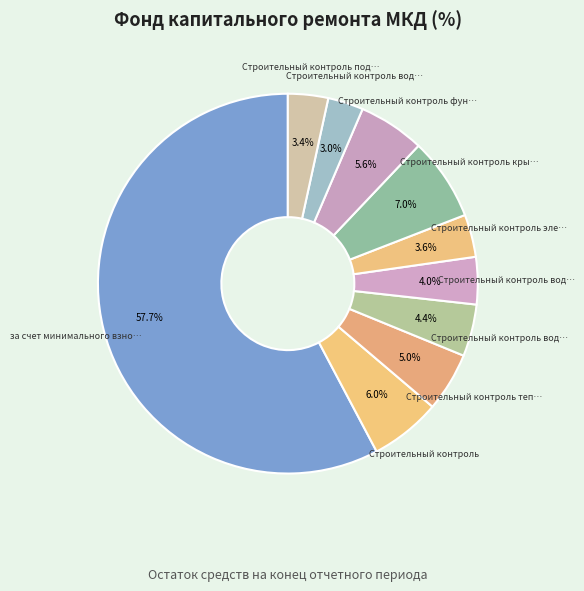

Count the number of slices in the pie.

10